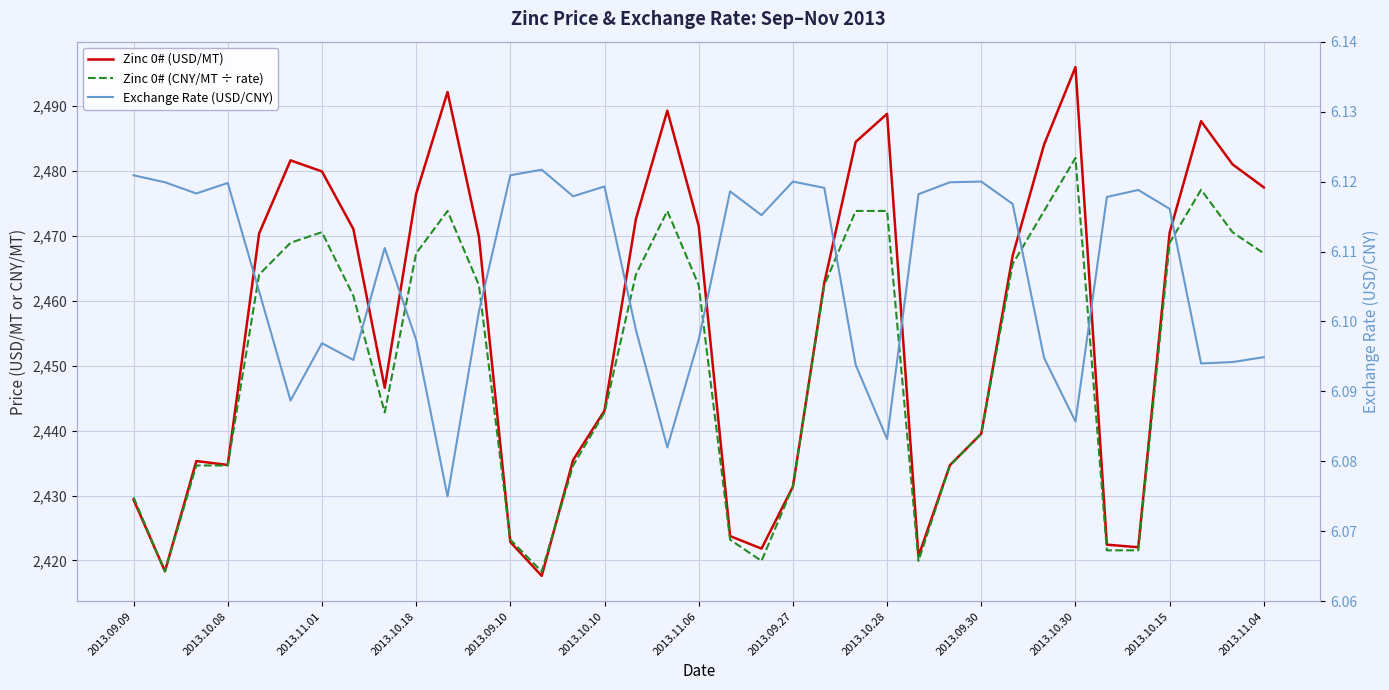

True or false: Exchange Rate (USD/CNY) and Zinc 0# (USD/MT) intersect in this chart.

False